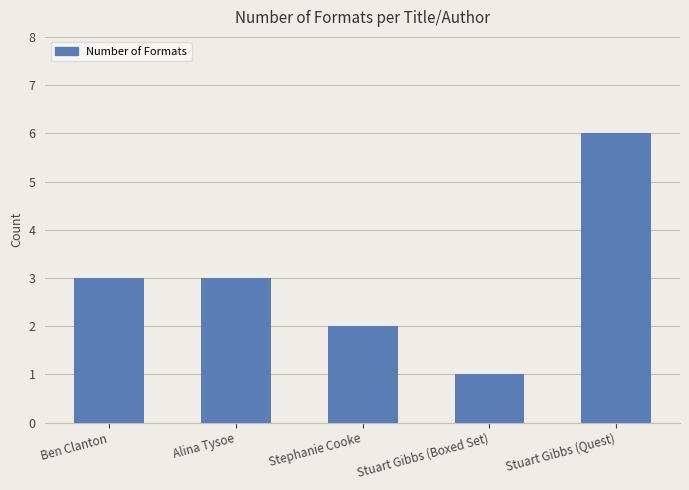

Reading left to right, what are all the values shown in this chart?

3	3	2	1	6